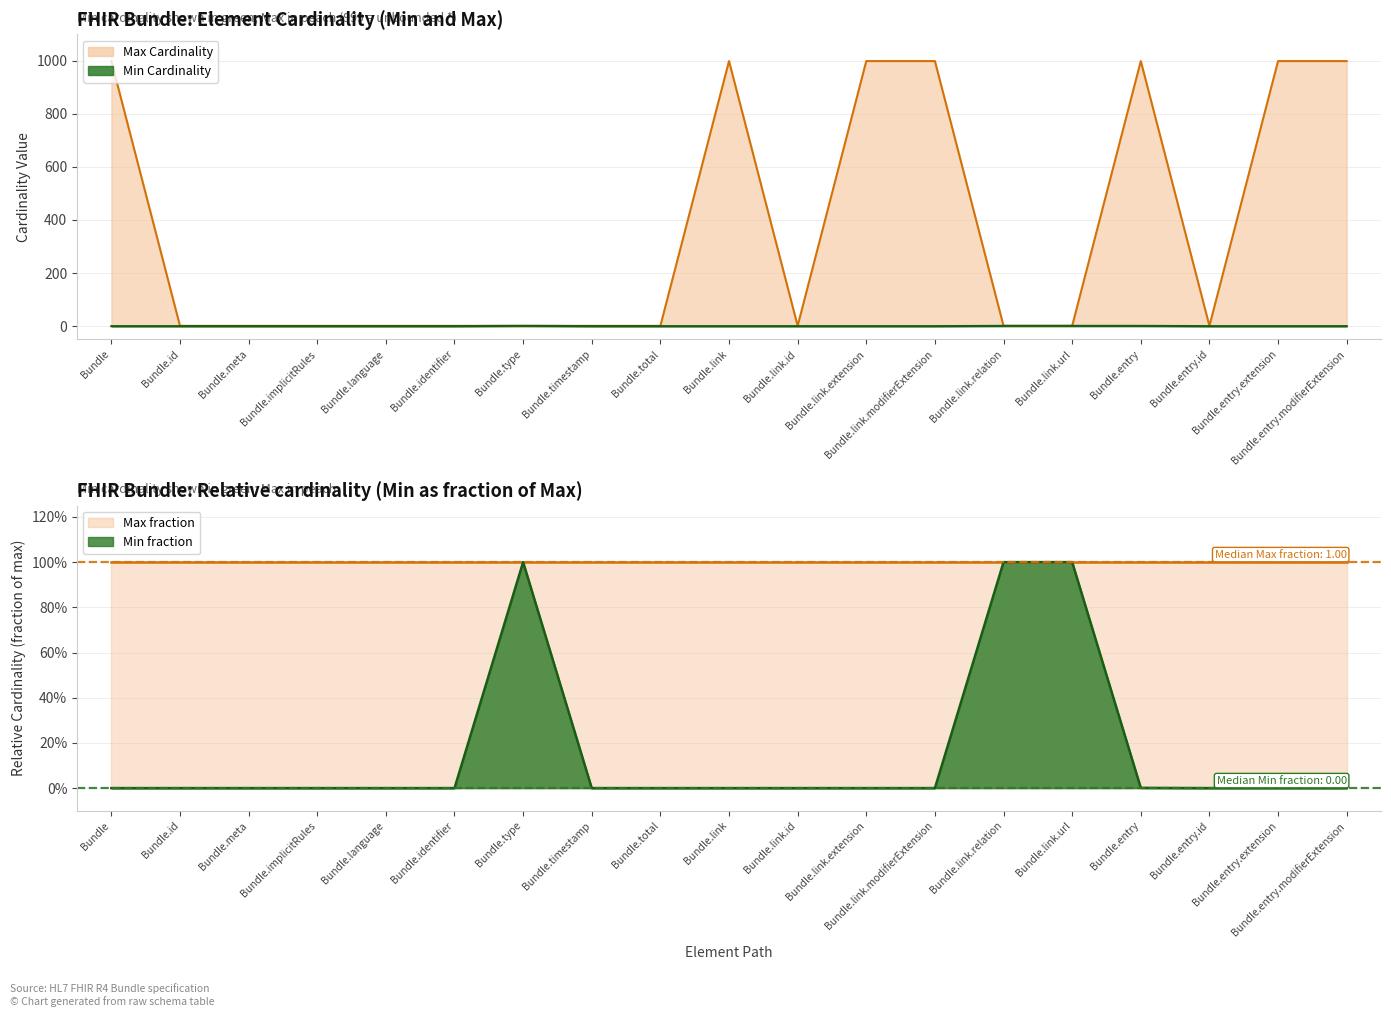

At which label does Max (numeric) reach its minimum?

Bundle.id